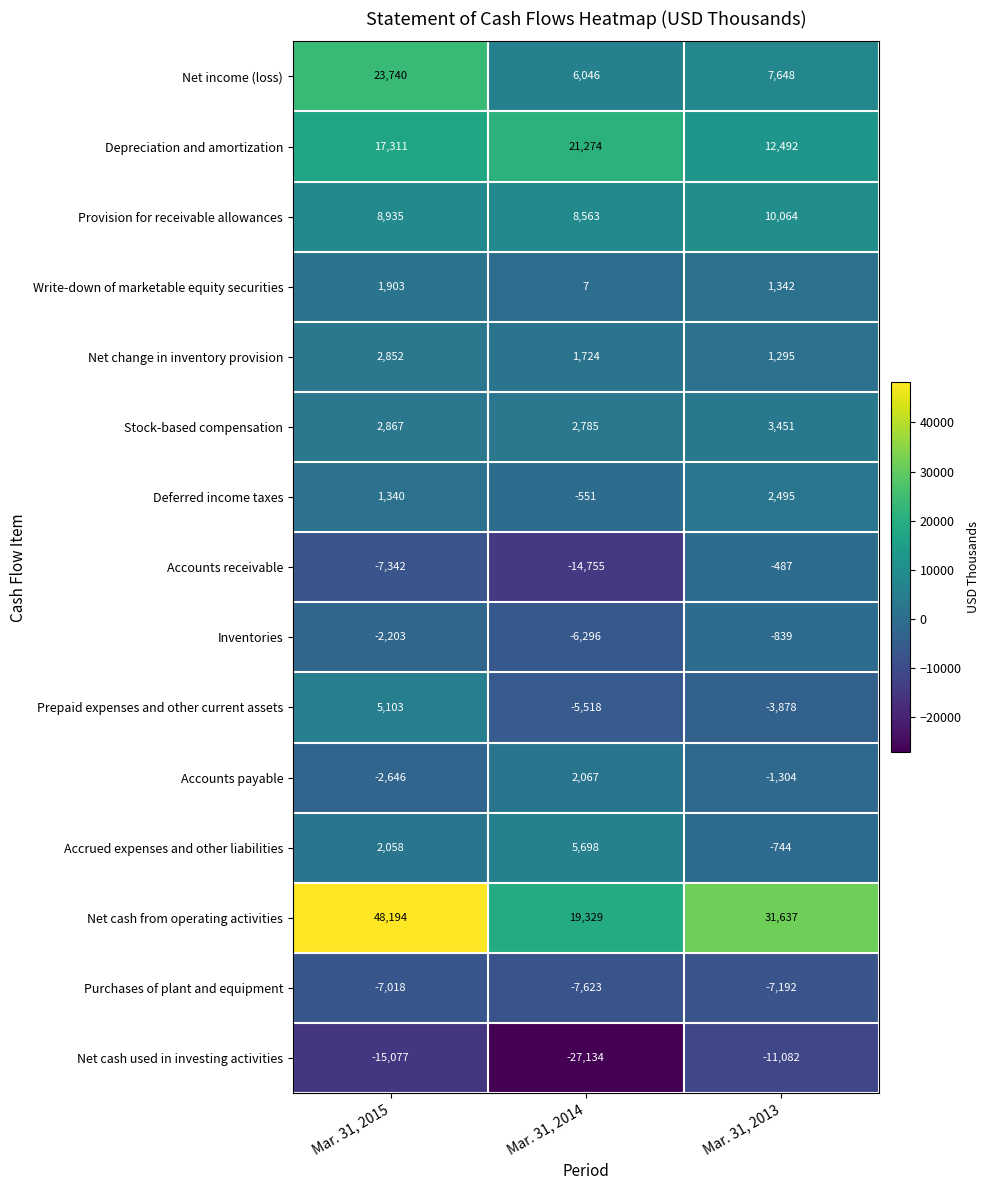

Between Mar. 31, 2015 and Mar. 31, 2014, which series saw the biggest shift?

Net cash from operating activities